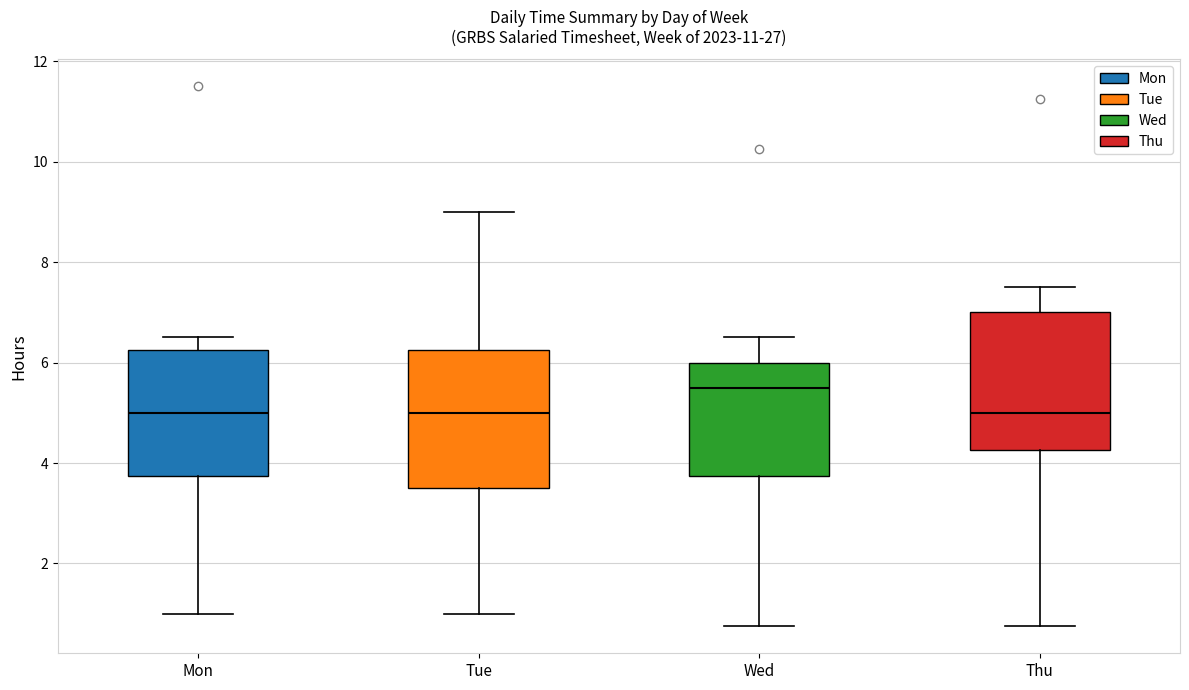

Where does the upper whisker of the box for Thu end on the y-axis? The values are not printed on the chart, so give them approximately, as read against the axis.

7.6